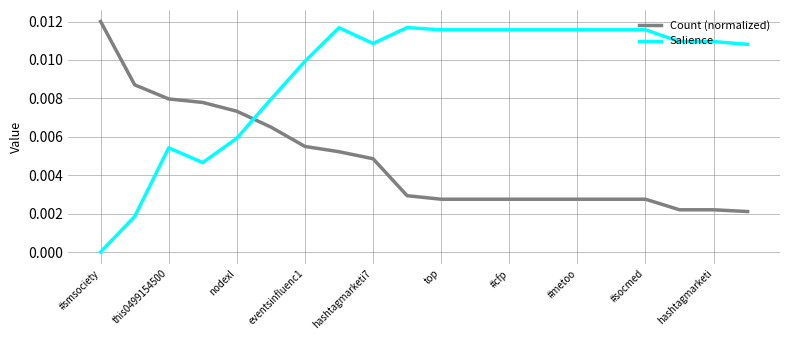

How many categories are shown in the chart?

20